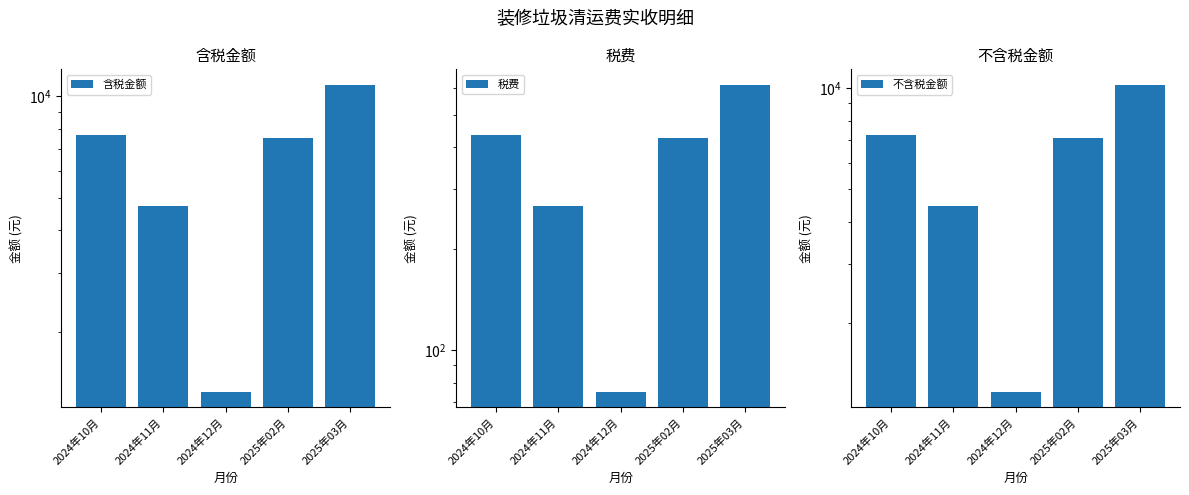

How many bars are there in each group?

3